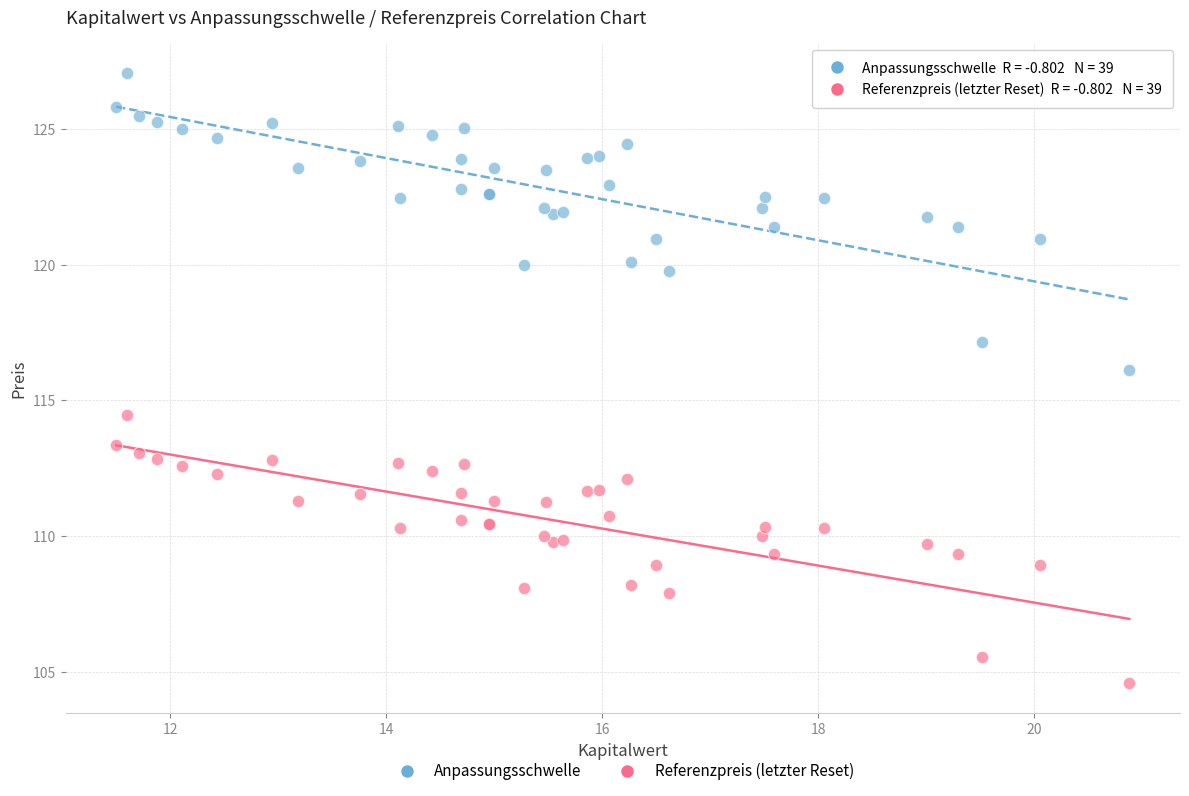

Which series reaches the minimum Y coordinate?

Referenzpreis (letzter Reset)